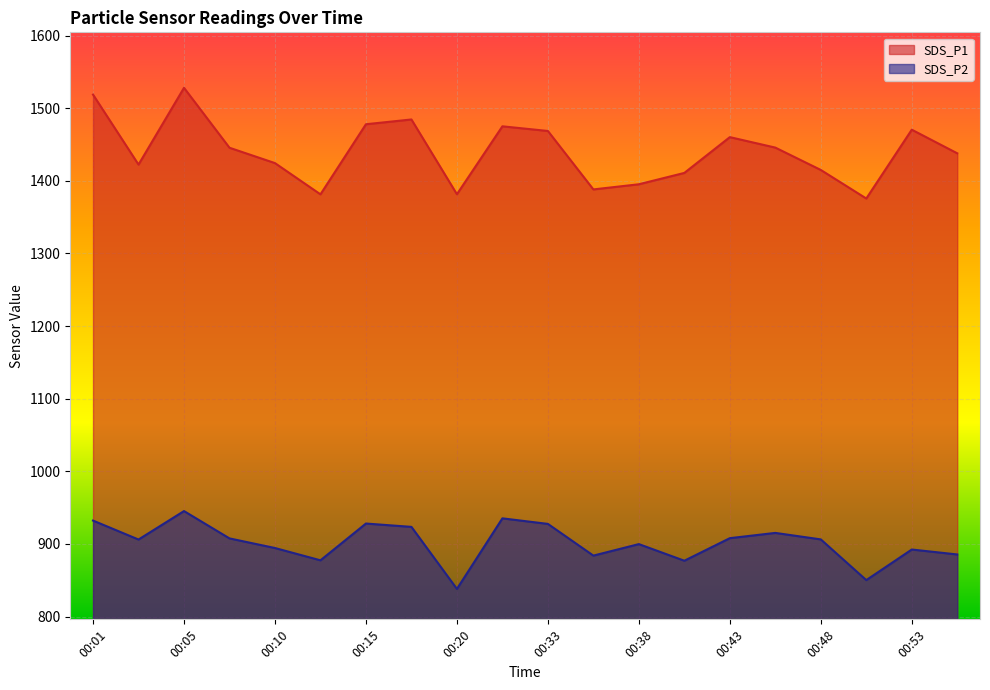

What is the difference between the second highest and second lowest values in the SDS_P2 series?

85.1